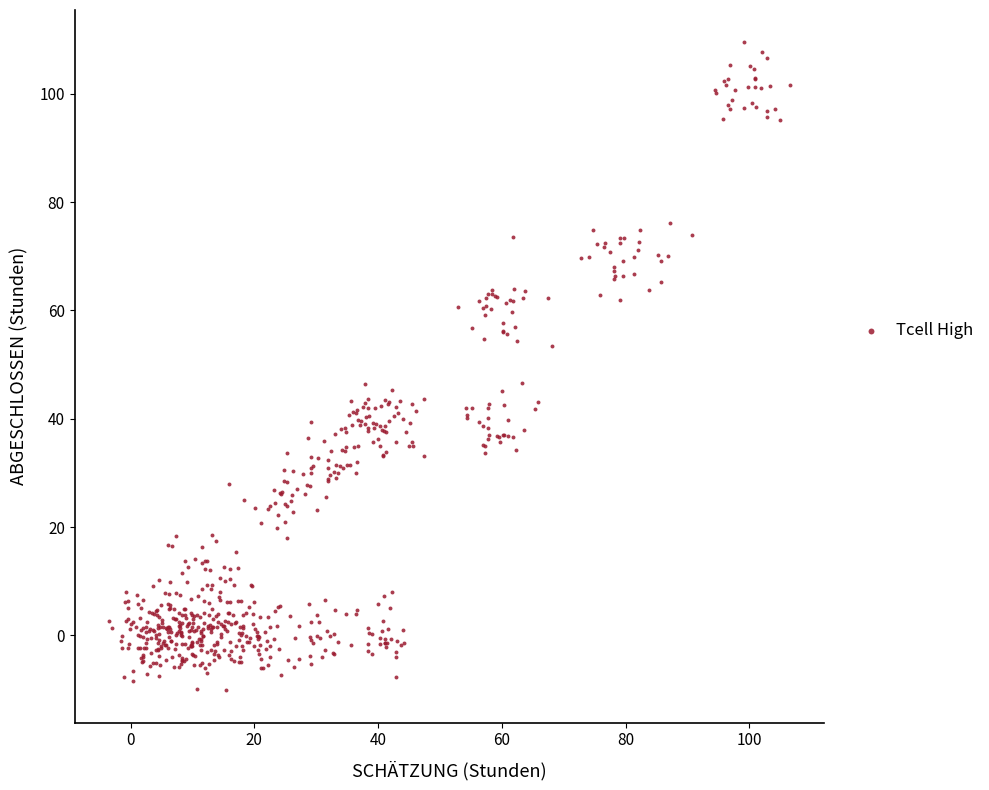

What is the range of X values (max minus min)?

110.1